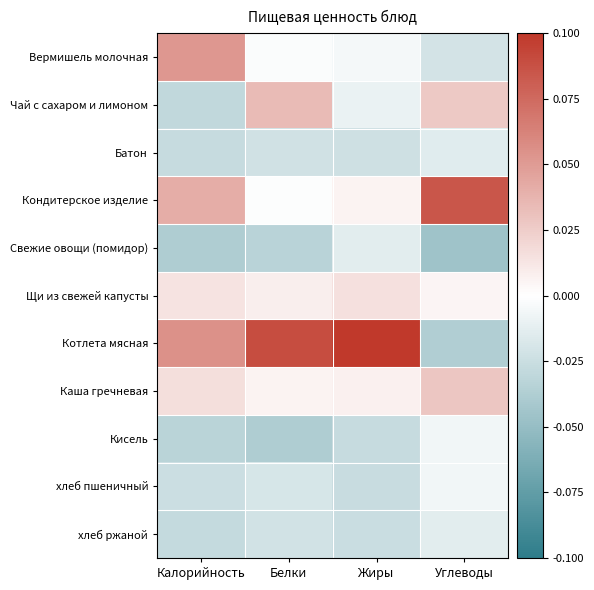

Rank the series at Углеводы from lowest to highest value.

Свежие овощи (помидор), Котлета мясная, Вермишель молочная, Батон, хлеб ржаной, Кисель, хлеб пшеничный, Щи из свежей капусты, Чай с сахаром и лимоном, Каша гречневая, Кондитерское изделие